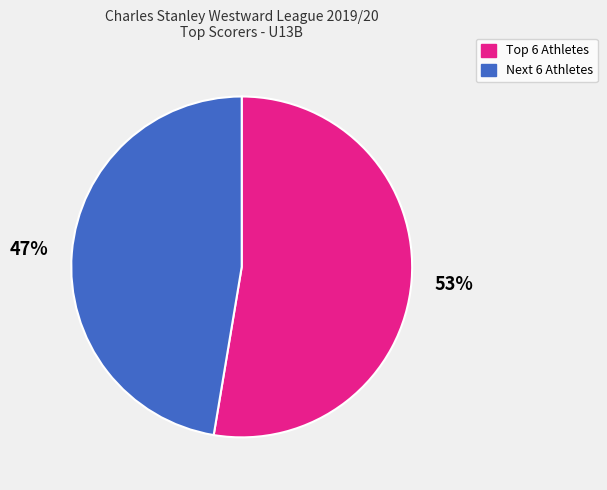

Count the number of slices in the pie.

2